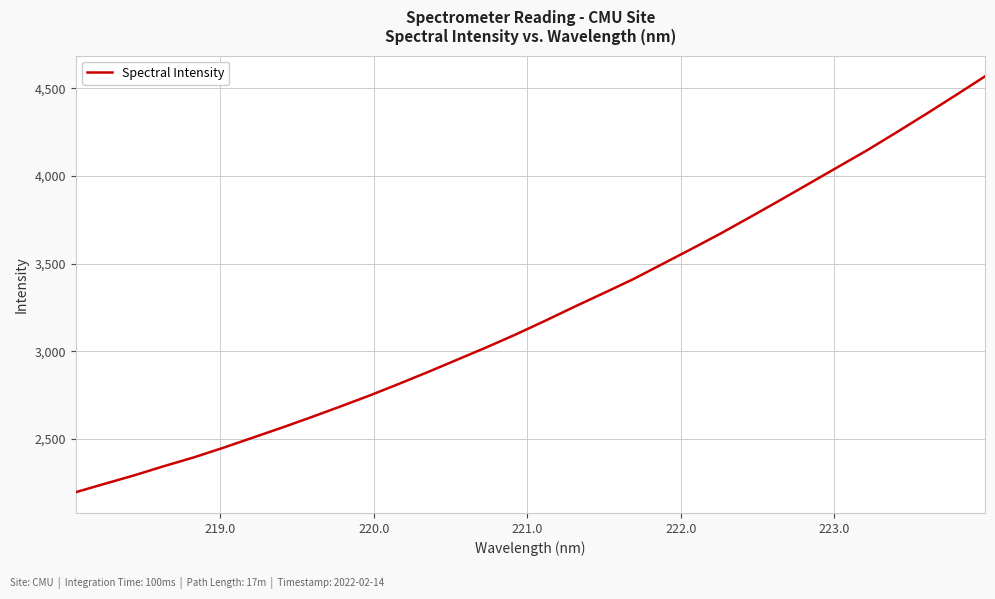

Does the chart have visible grid lines?

Yes